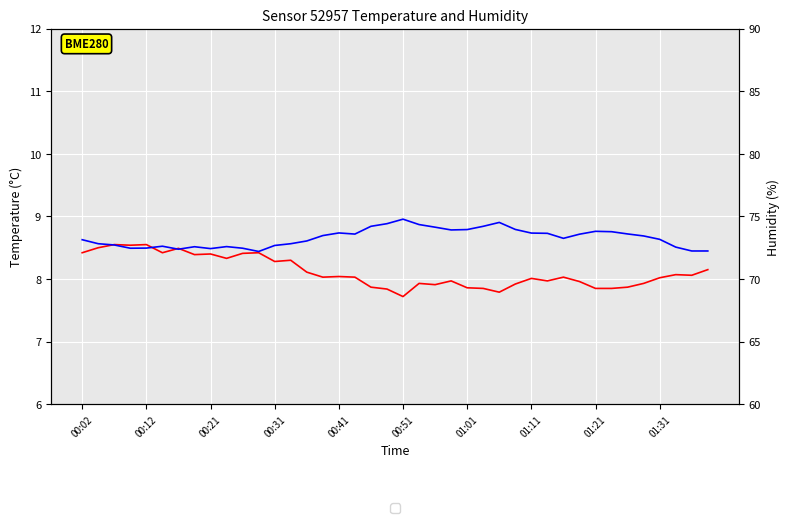

True or false: Temperature and Humidity intersect in this chart.

False